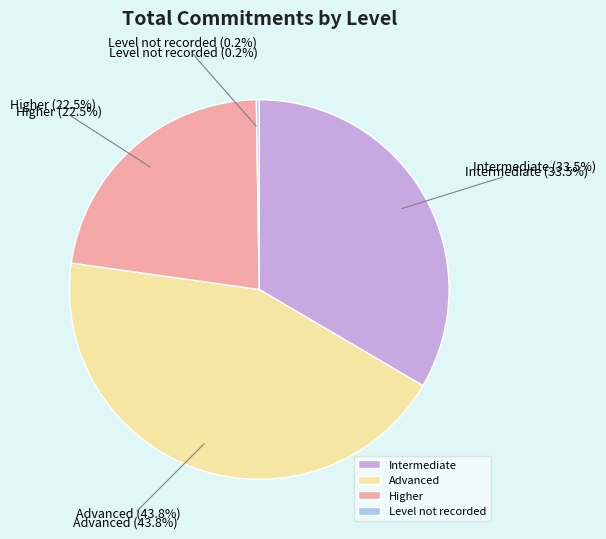

The Higher slice represents 14% of the pie. True or false?

False